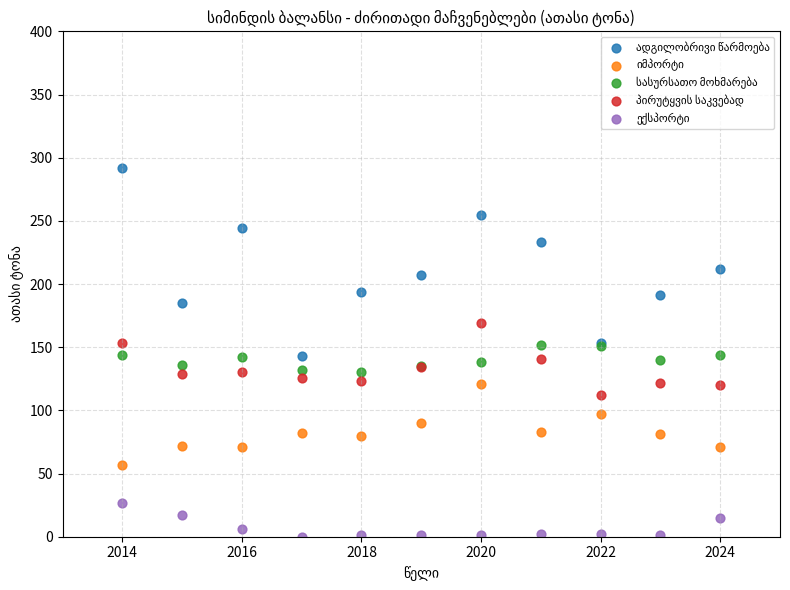

What is the X range (max minus min) for the scatter plot?

10